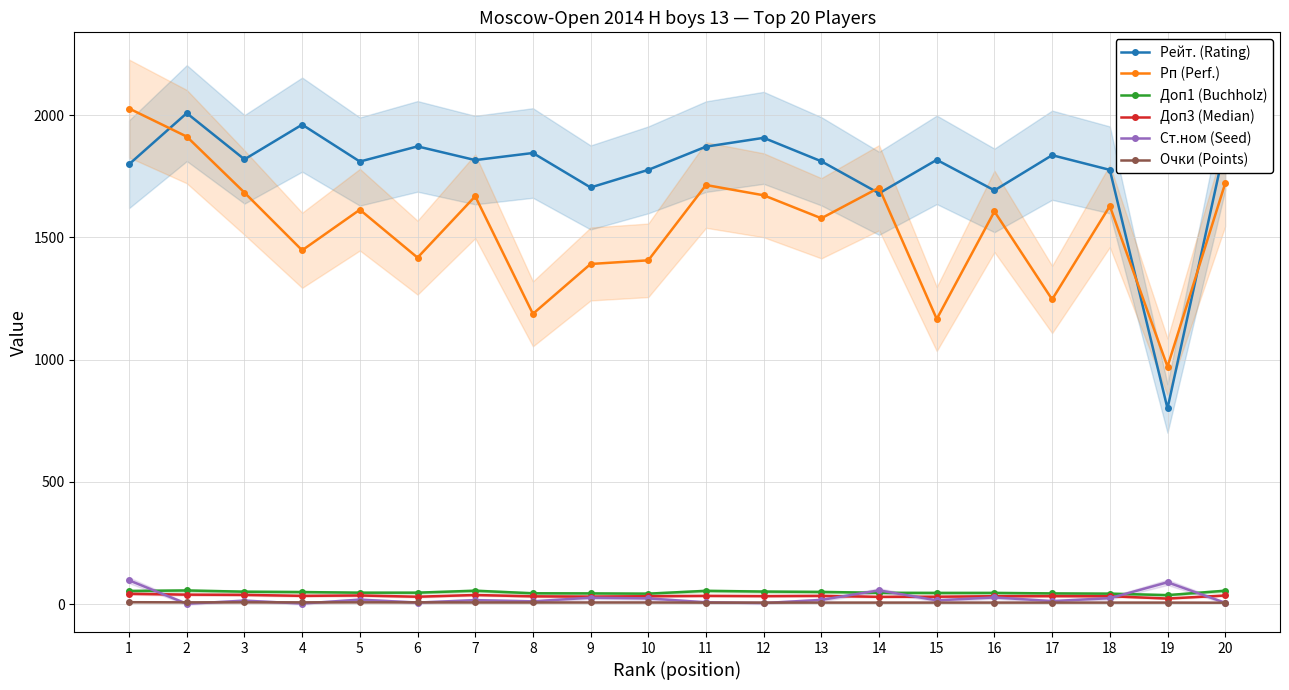

What is the sum of all Ст.ном (Seed) values?

470.0